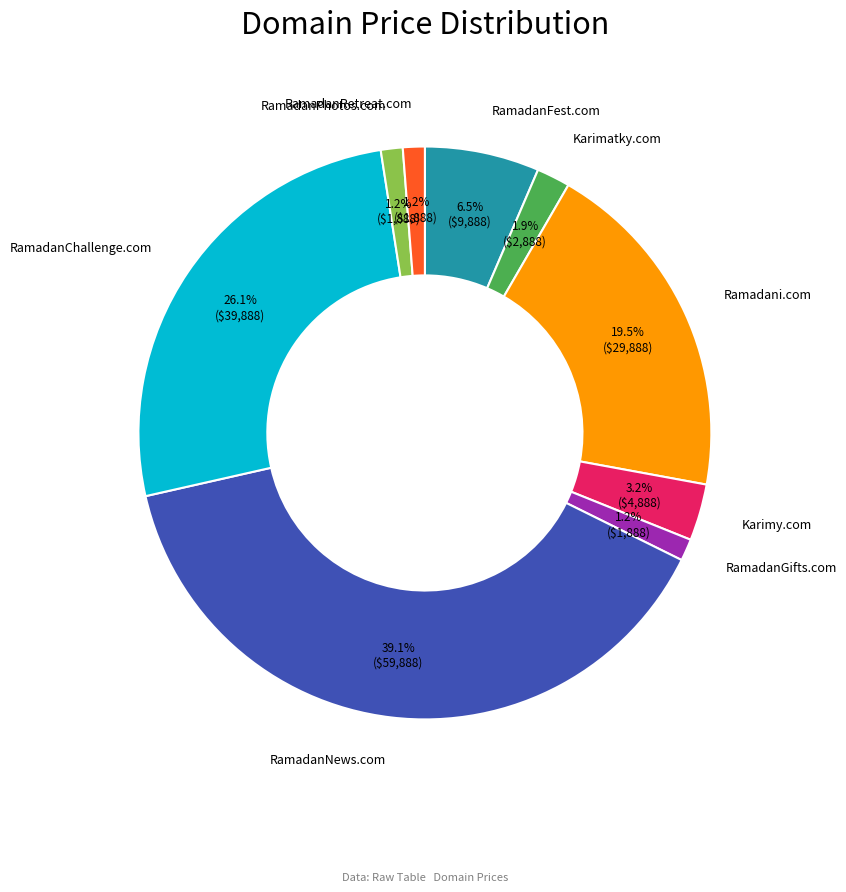

Does any single category account for the majority?

No